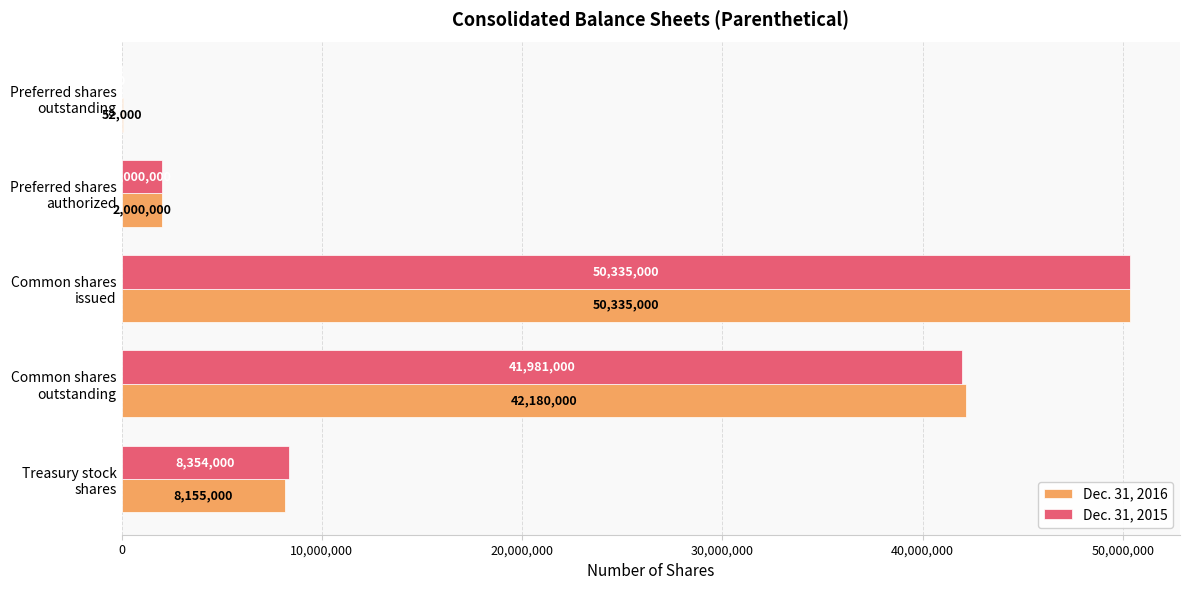

Which series has the largest total across all categories?

Dec. 31, 2016